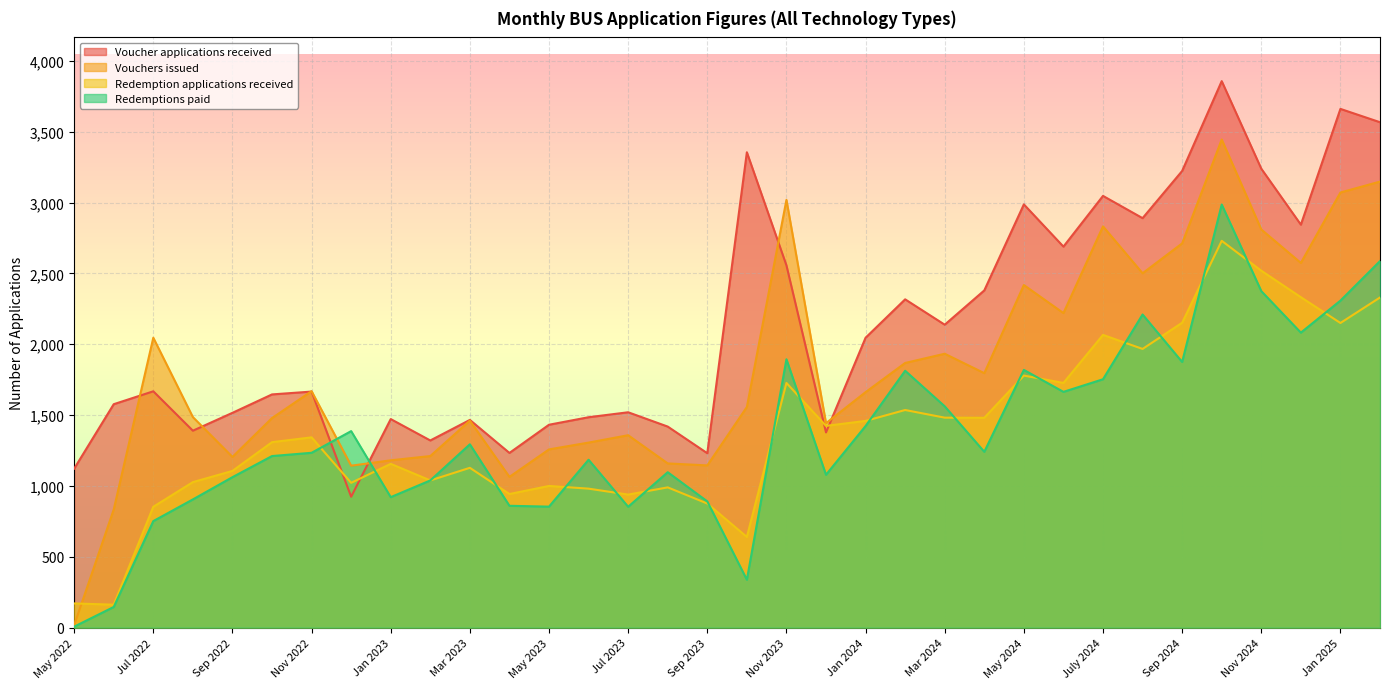

Does the chart display data point markers on the line(s)?

No